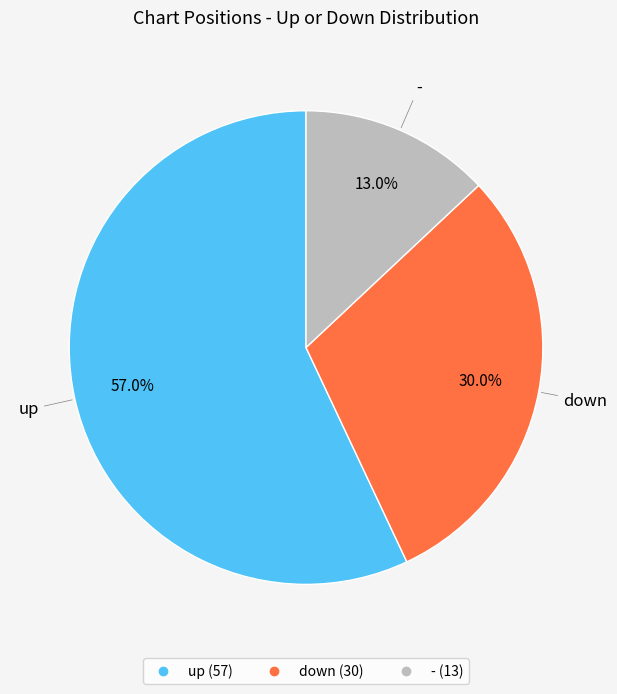

Which category accounts for the majority?

up